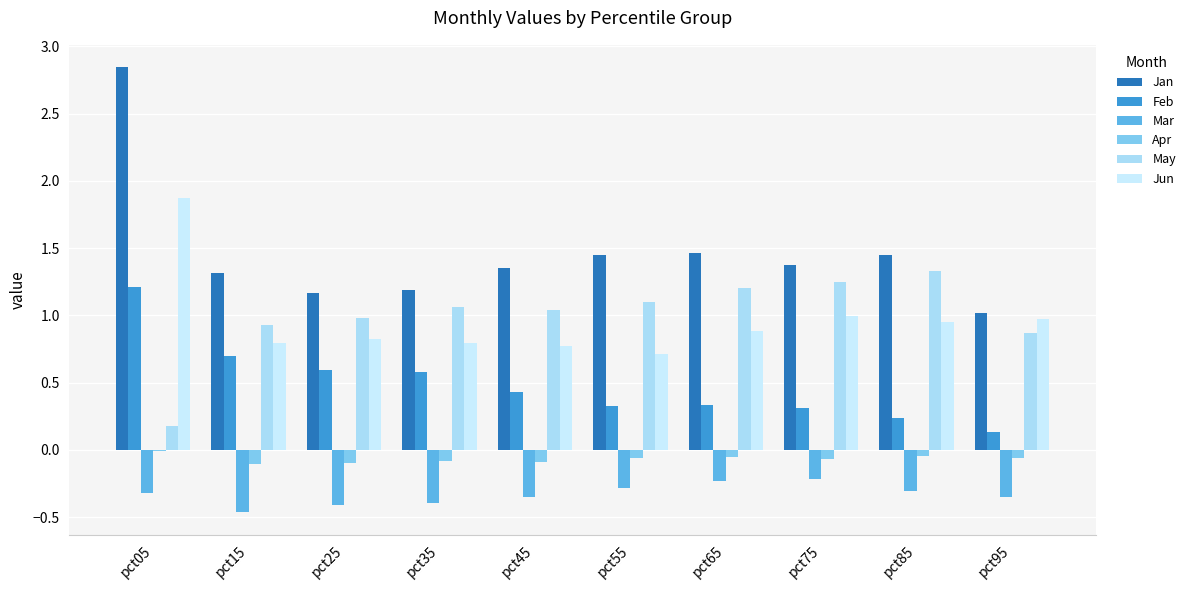

Between pct45 and pct55, which is larger?

pct55